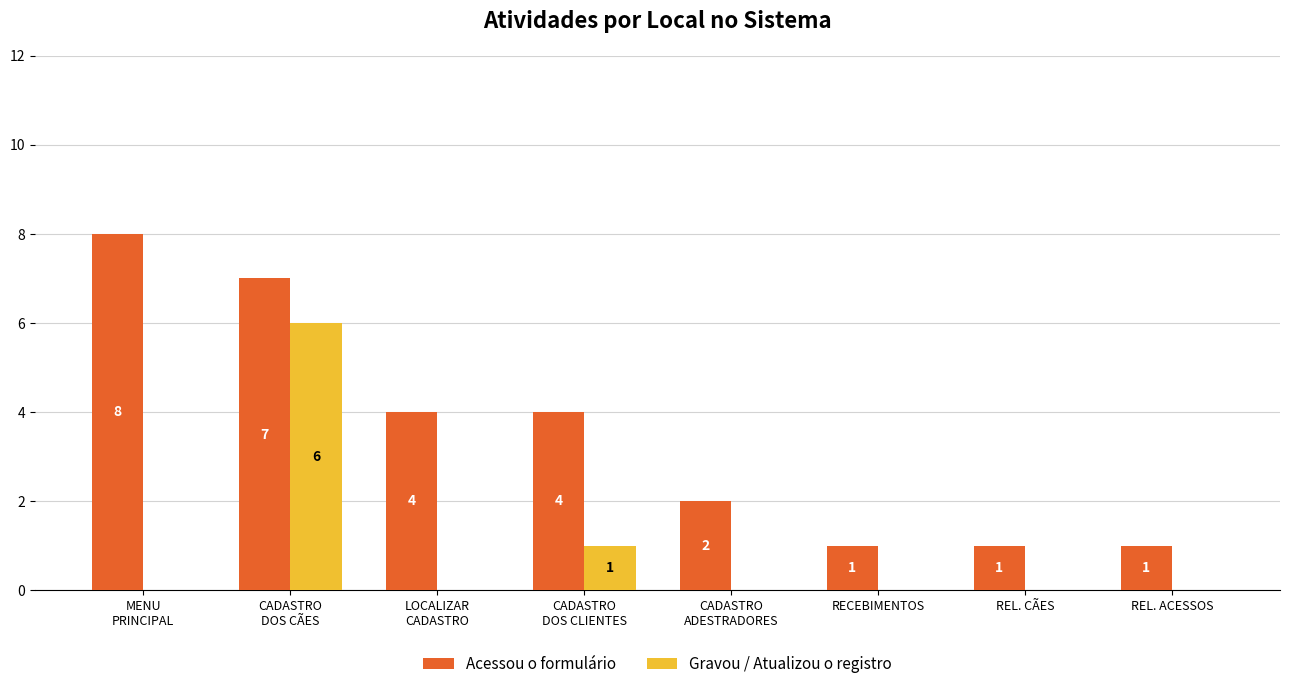

Count the Acessou o formulário values in the range 1 to 7.

7